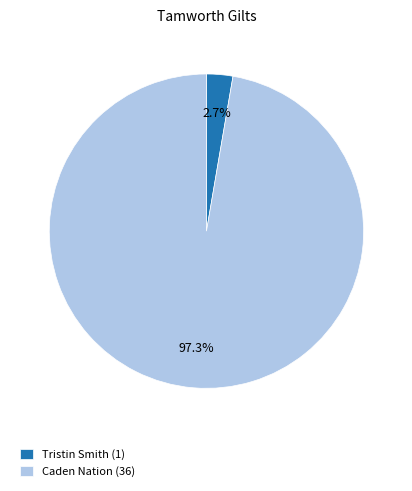

Count the number of slices in the pie.

2